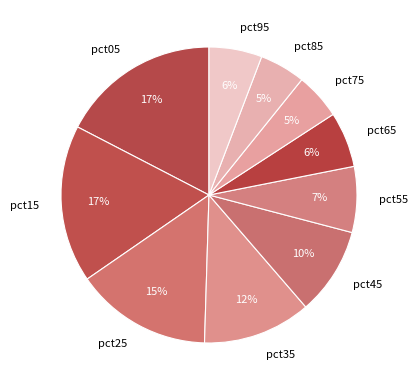

Is there a majority slice in this chart?

No